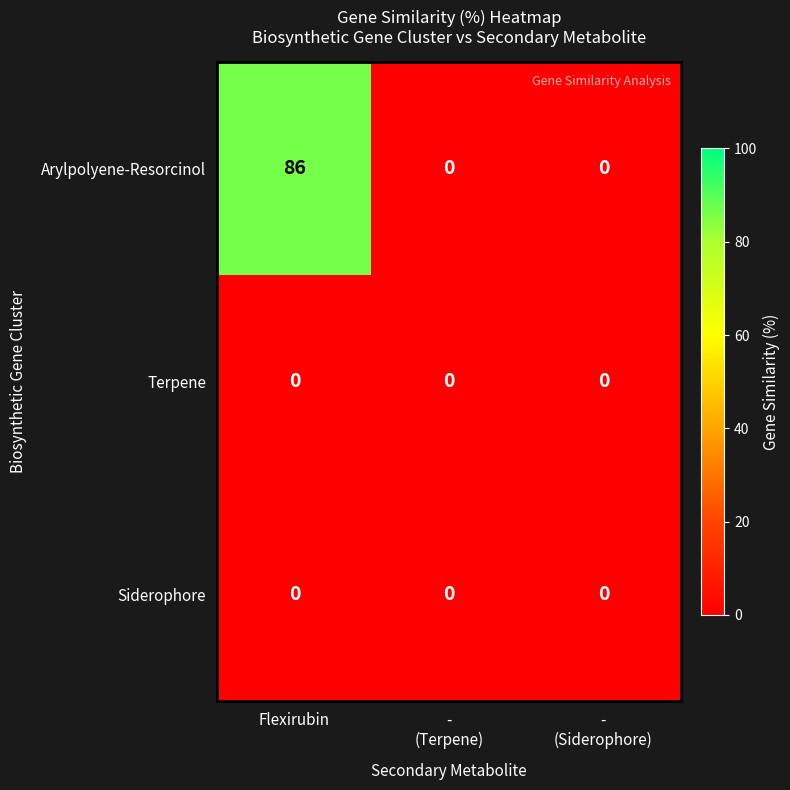

At which category does the chart reach its peak across all series?

Flexirubin